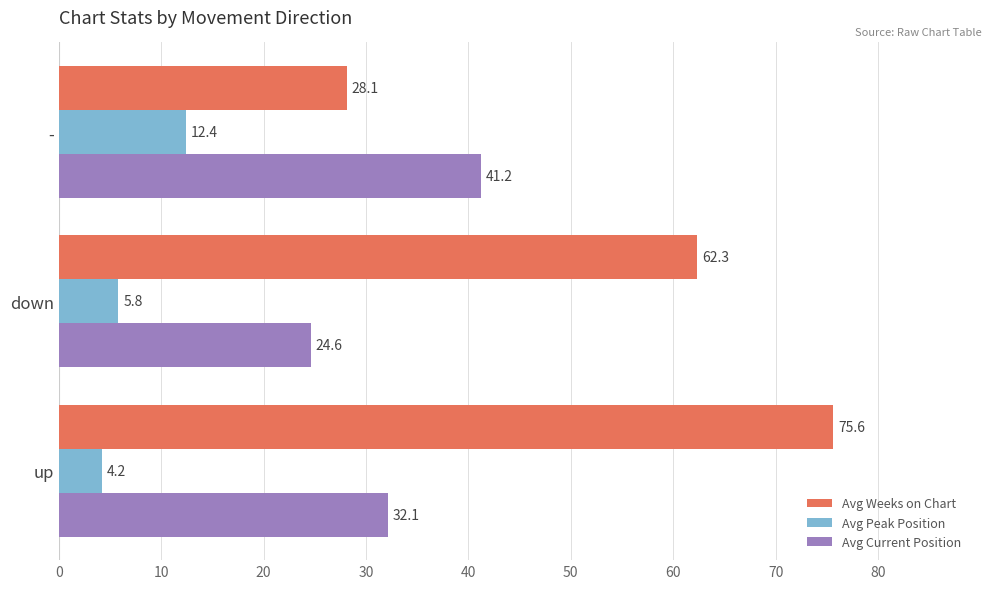

True or false: Avg Peak Position has a value of 7.7 at -.

False